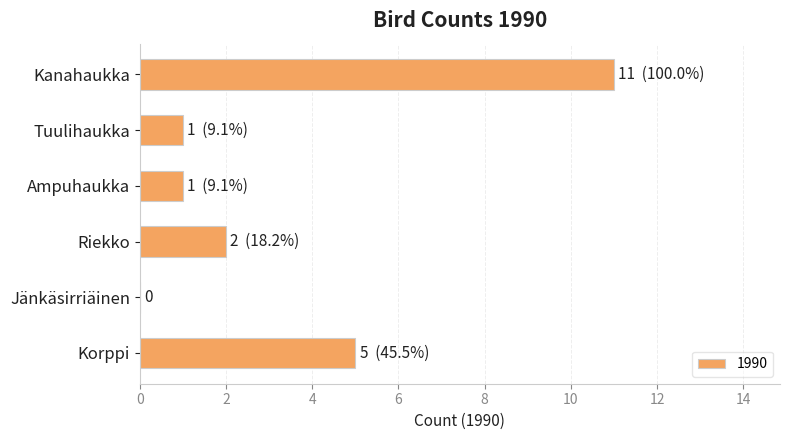

How many distinct data groups are displayed?

1